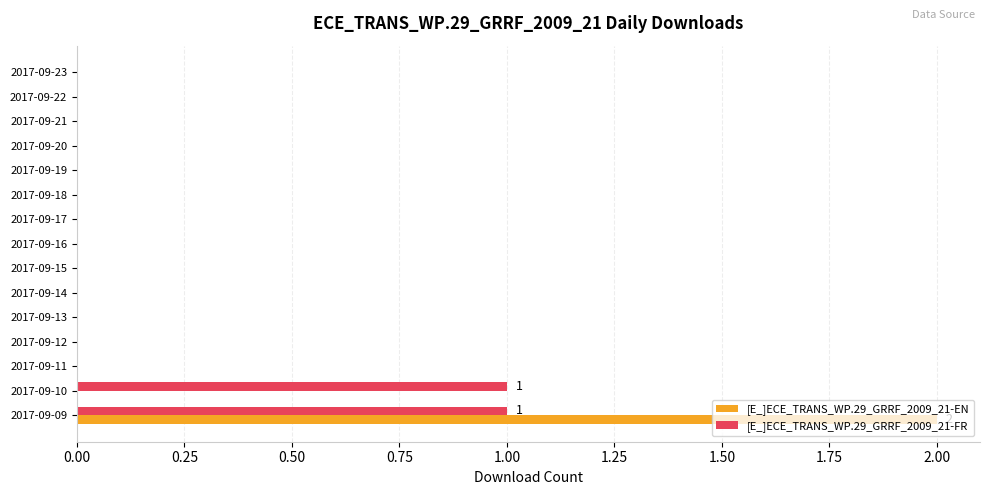

How many series are shown in this chart?

2